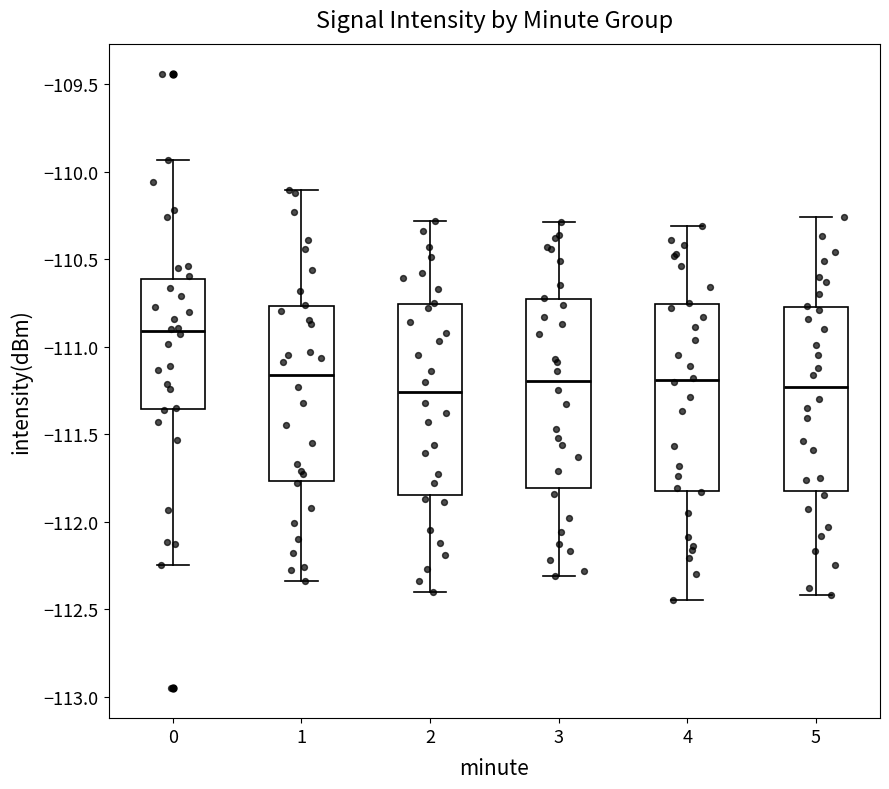

Reading left to right, read every box against the y-axis: the position of its median line, the range the box covers, and the ends of its whiskers. The values are not printed on the chart, so give them approximately, as read against the axis.

0: median -110.90, box -111.35 to -110.60, whiskers -112.25 to -109.95
1: median -111.15, box -111.75 to -110.75, whiskers -112.35 to -110.10
2: median -111.25, box -111.85 to -110.75, whiskers -112.40 to -110.30
3: median -111.20, box -111.80 to -110.75, whiskers -112.30 to -110.30
4: median -111.20, box -111.80 to -110.75, whiskers -112.45 to -110.30
5: median -111.25, box -111.85 to -110.75, whiskers -112.40 to -110.25